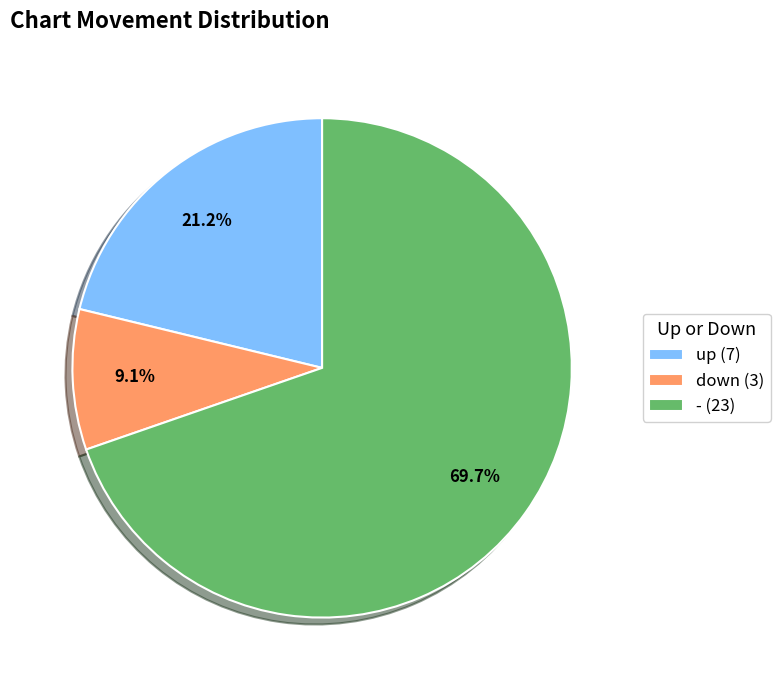

What is the smallest slice in the pie chart?

down